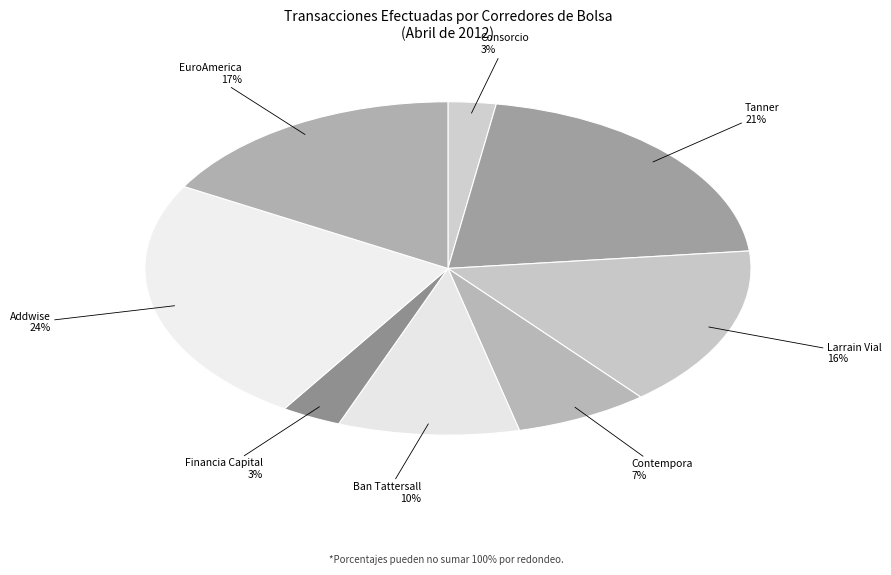

Which category has the biggest portion of the pie?

Addwise